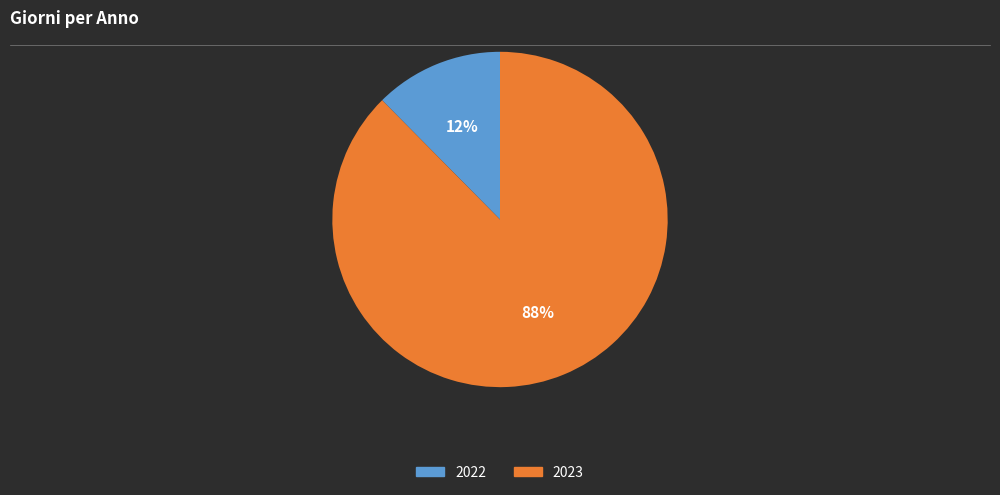

Is 2022 the majority of the pie?

No